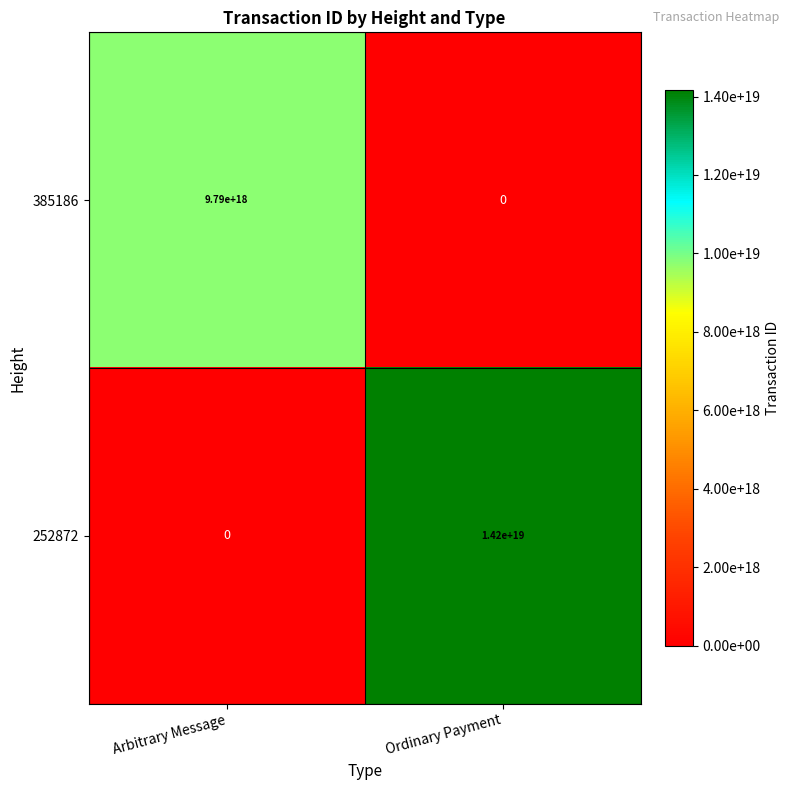

How many data points in 385186 are less than 9790000000000000000?

1